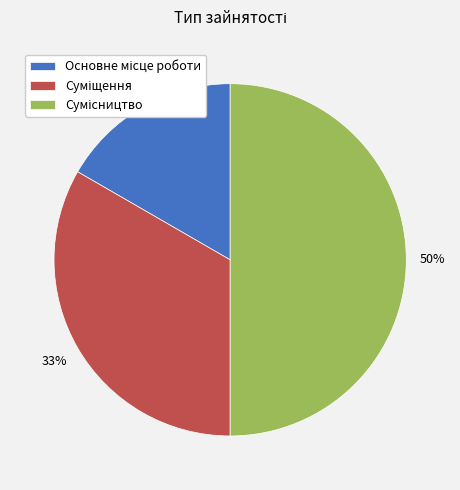

To the nearest percent, what is the average slice percentage?

33%